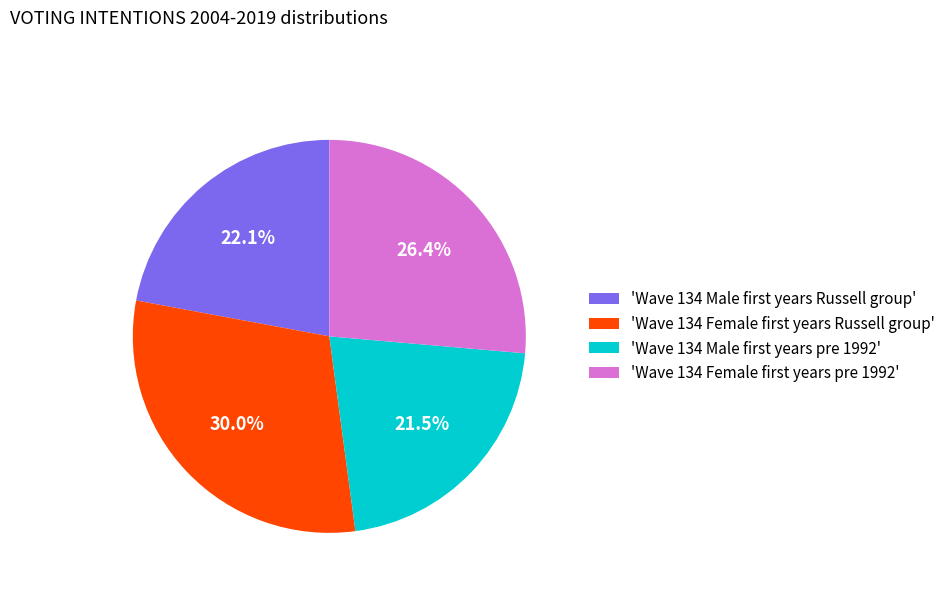

Rank the categories by value from lowest to highest.

'Wave 134 Male first years pre 1992', 'Wave 134 Male first years Russell group', 'Wave 134 Female first years pre 1992', 'Wave 134 Female first years Russell group'